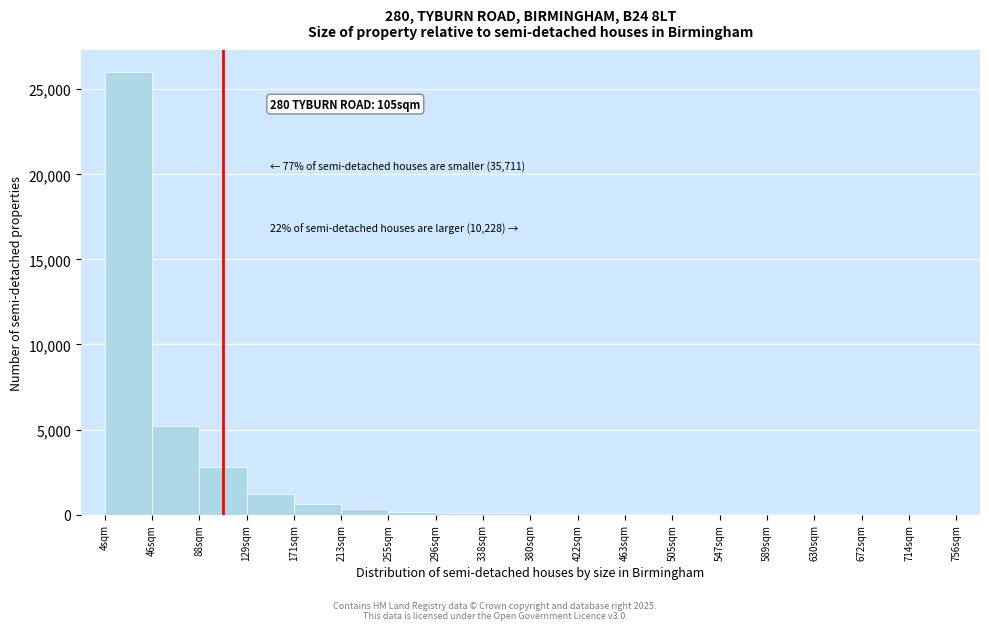

What is the maximum value shown in the chart?

26000